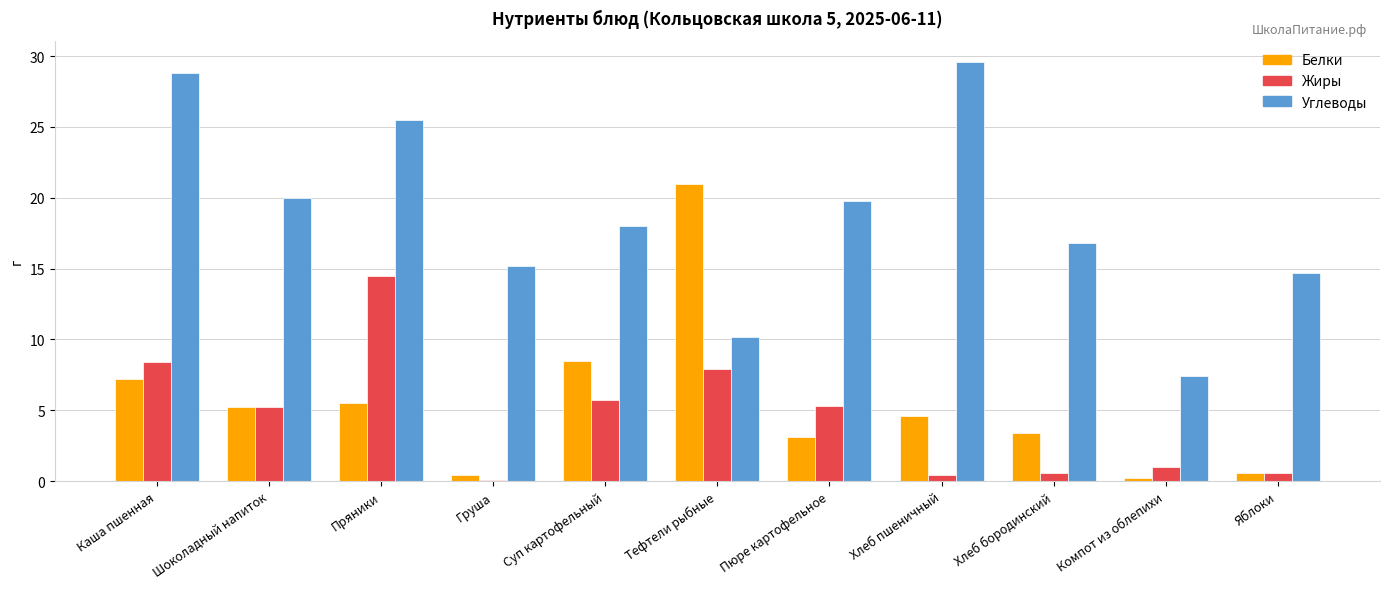

The Углеводы series shows 31.7 at Пюре картофельное. True or false?

False